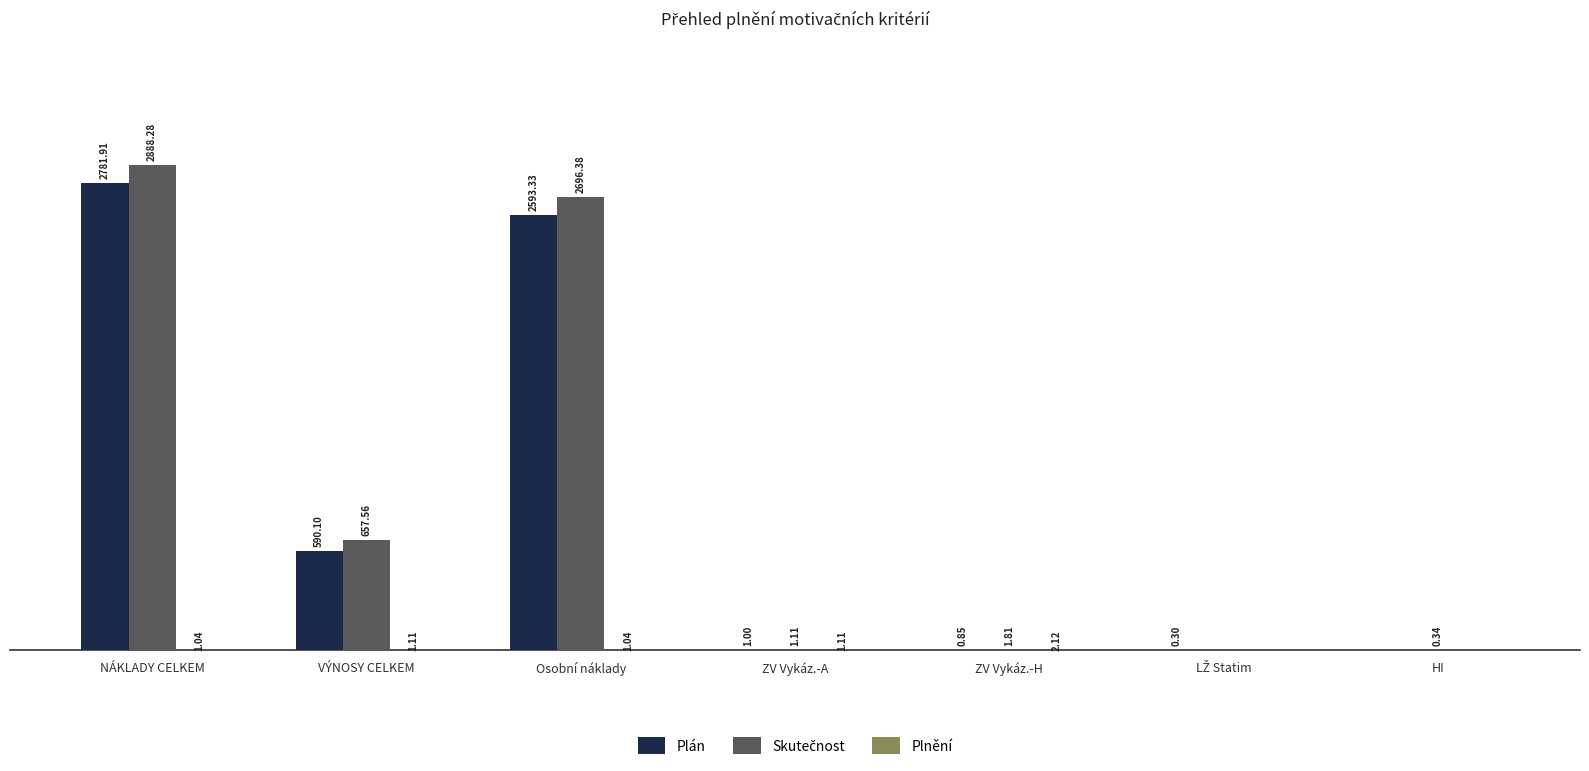

At which category is the sum across all series the highest?

NÁKLADY CELKEM